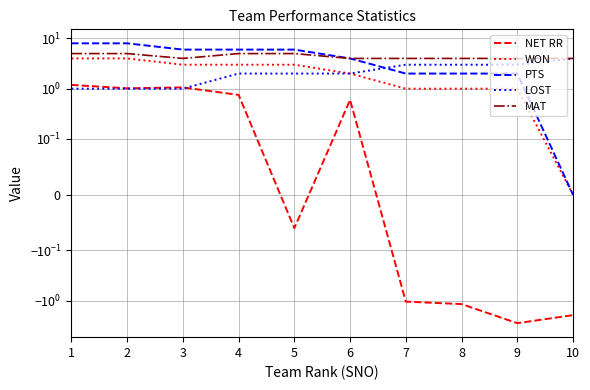

Which series changed the most between 2 and 10?

PTS